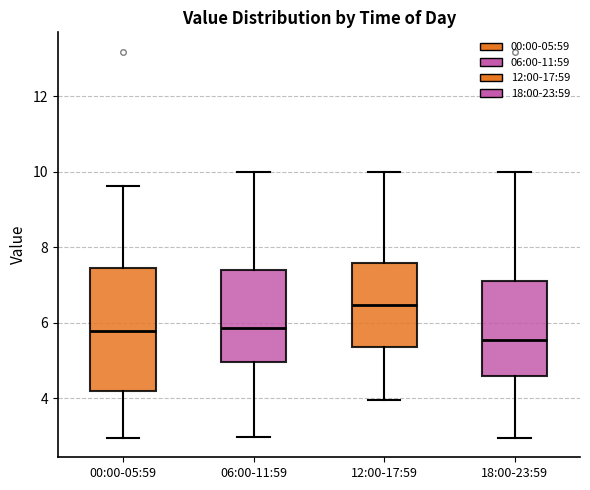

Reading left to right, transcribe this box plot: for each box, give where its median line is, the range the box spans, and where its two whiskers end, as read against the y-axis. The values are not printed on the chart, so give them approximately, as read against the axis.

00:00-05:59: median 5.8, box 4.2 to 7.4, whiskers 3.0 to 9.6
06:00-11:59: median 5.8, box 5.0 to 7.4, whiskers 3.0 to 10.0
12:00-17:59: median 6.4, box 5.4 to 7.6, whiskers 4.0 to 10.0
18:00-23:59: median 5.6, box 4.6 to 7.2, whiskers 3.0 to 10.0